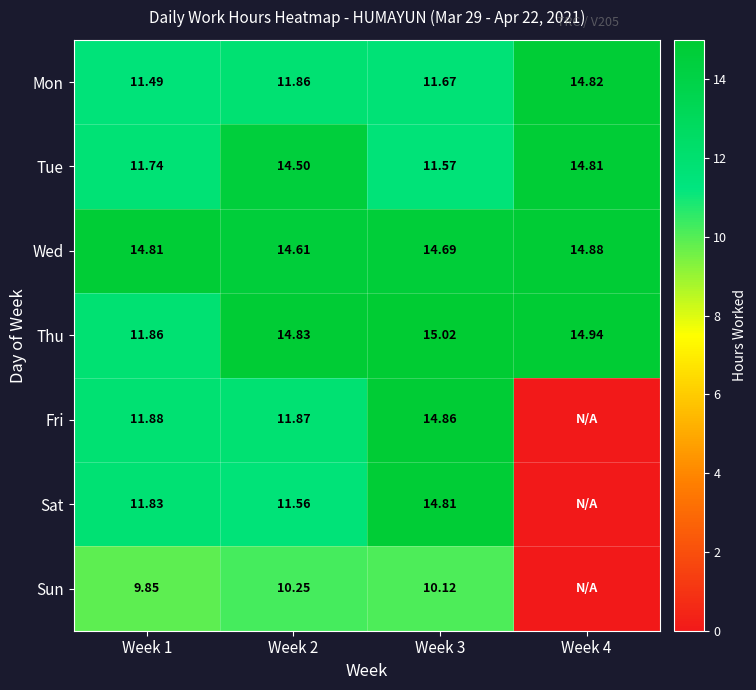

What is the difference between the Tue values at Week 3 and Week 4?

3.2